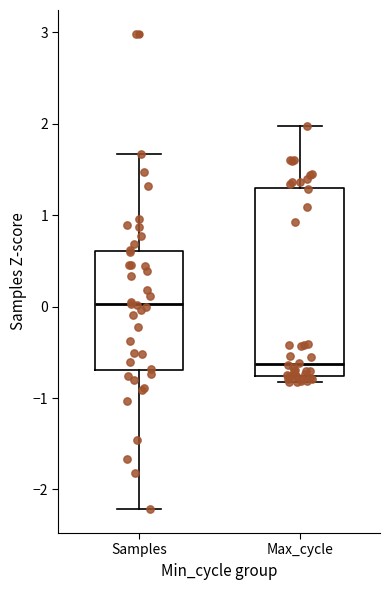

Comparing the boxes themselves (not the whiskers), which one is the tallest?

Max_cycle